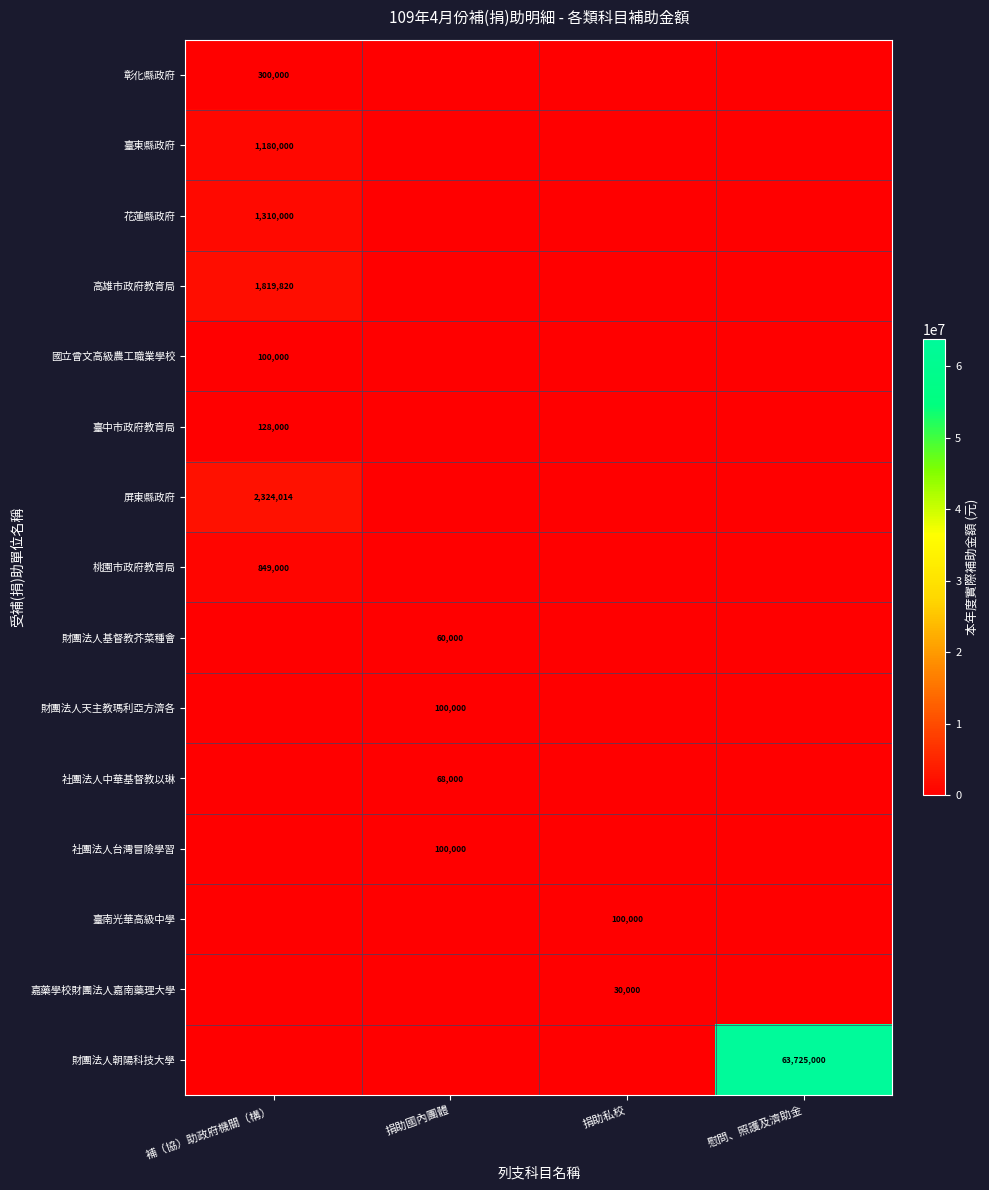

How many series are shown in this chart?

15